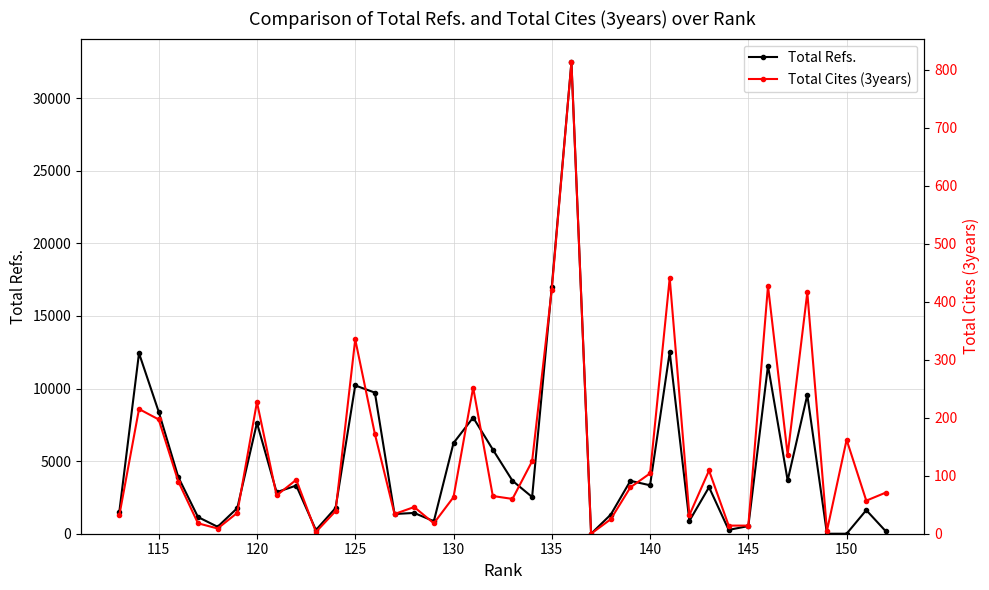

The value of Total Refs. at 140 is 5582. True or false?

False